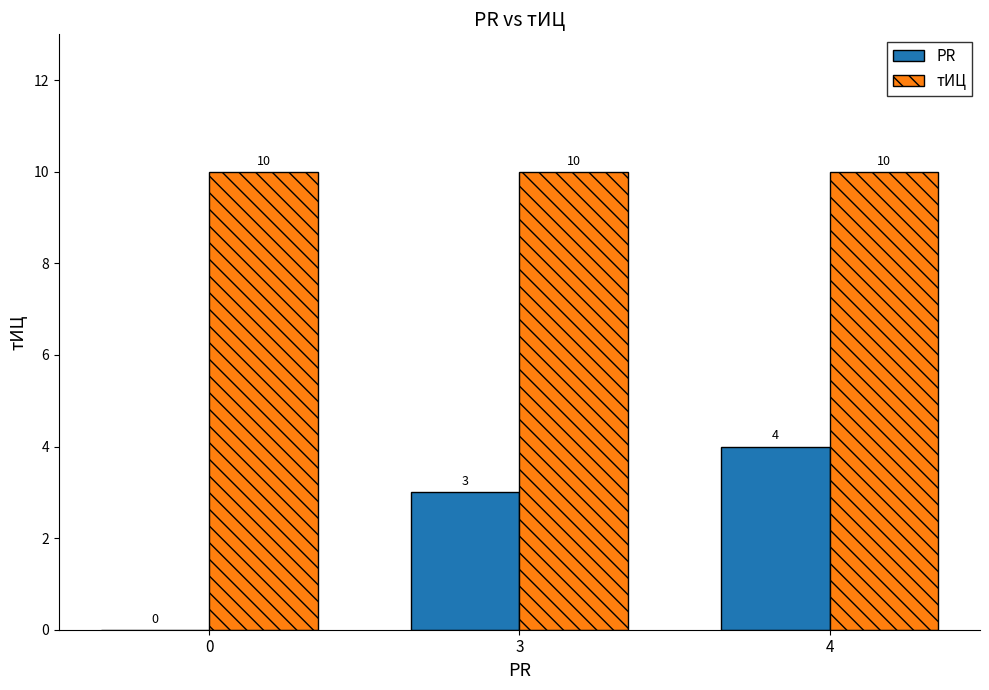

Which series changed the most between 0 and 4?

PR